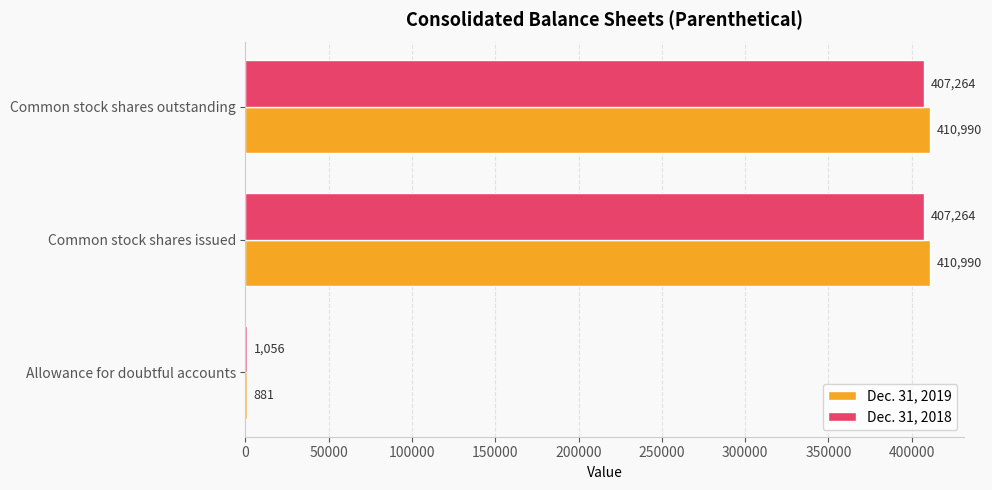

Between Allowance for doubtful accounts and Common stock shares outstanding, which series saw the biggest shift?

Dec. 31, 2019